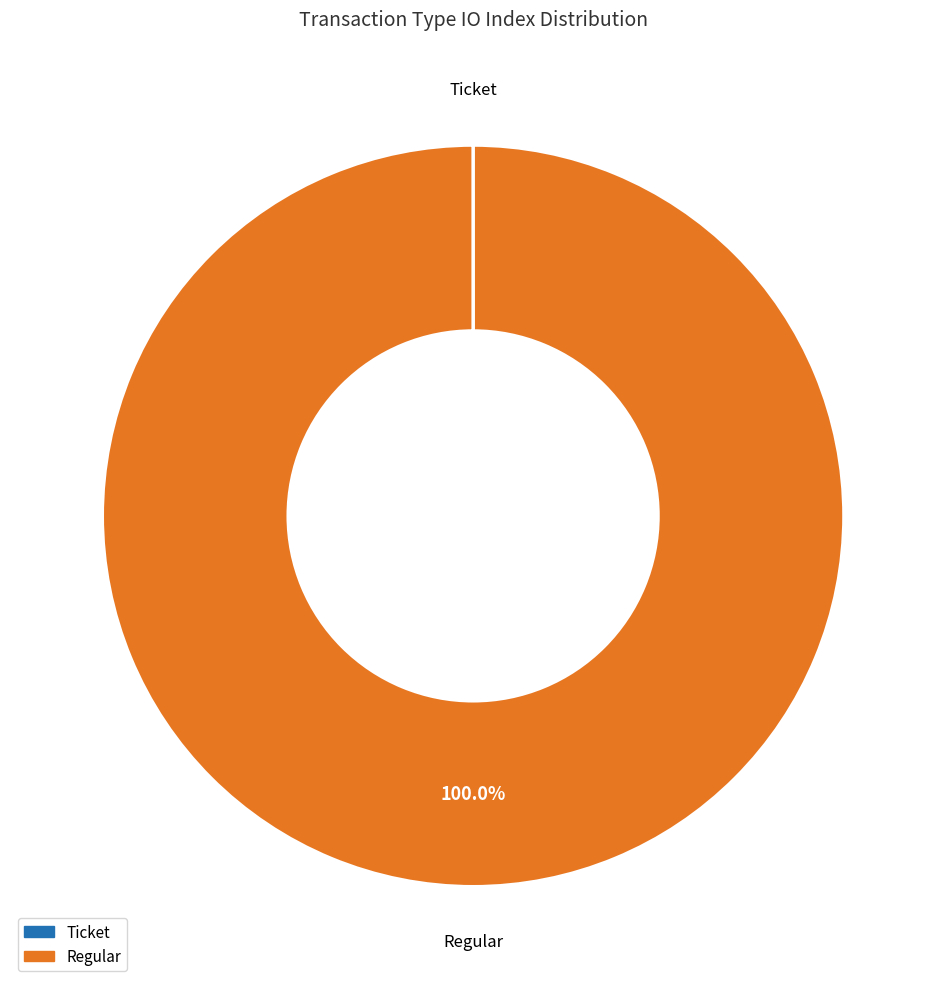

Which category has the biggest portion of the pie?

Regular